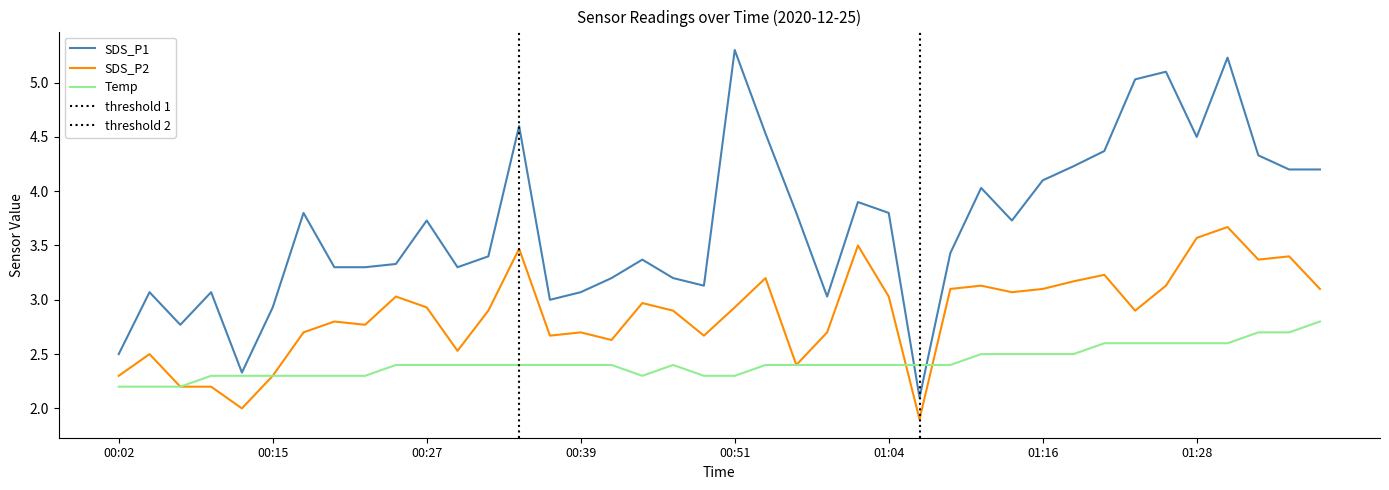

The Temp series shows 1.4 at 01:08. True or false?

False